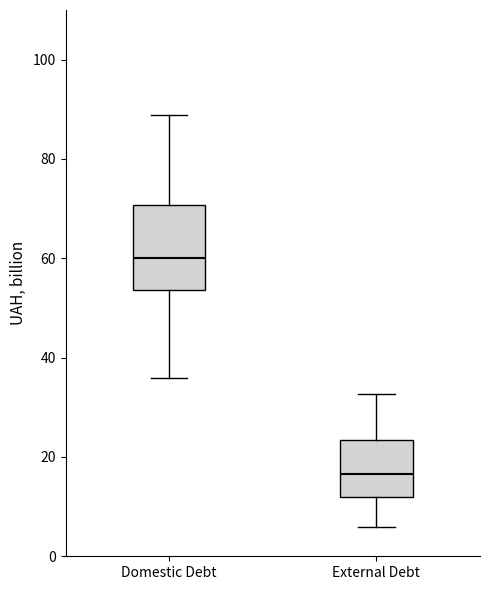

Reading left to right, read every box against the y-axis: the position of its median line, the range the box covers, and the ends of its whiskers. The values are not printed on the chart, so give them approximately, as read against the axis.

Domestic Debt: median 60, box 54 to 70, whiskers 36 to 88
External Debt: median 16, box 12 to 24, whiskers 6 to 32